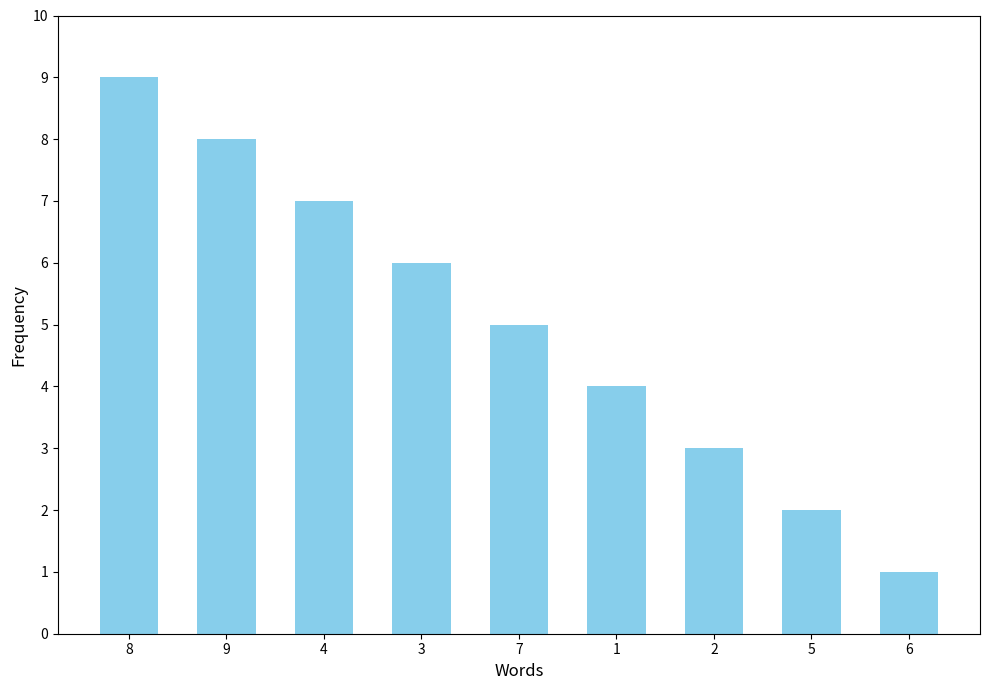

What is the label of the 8th bar from the left?

5